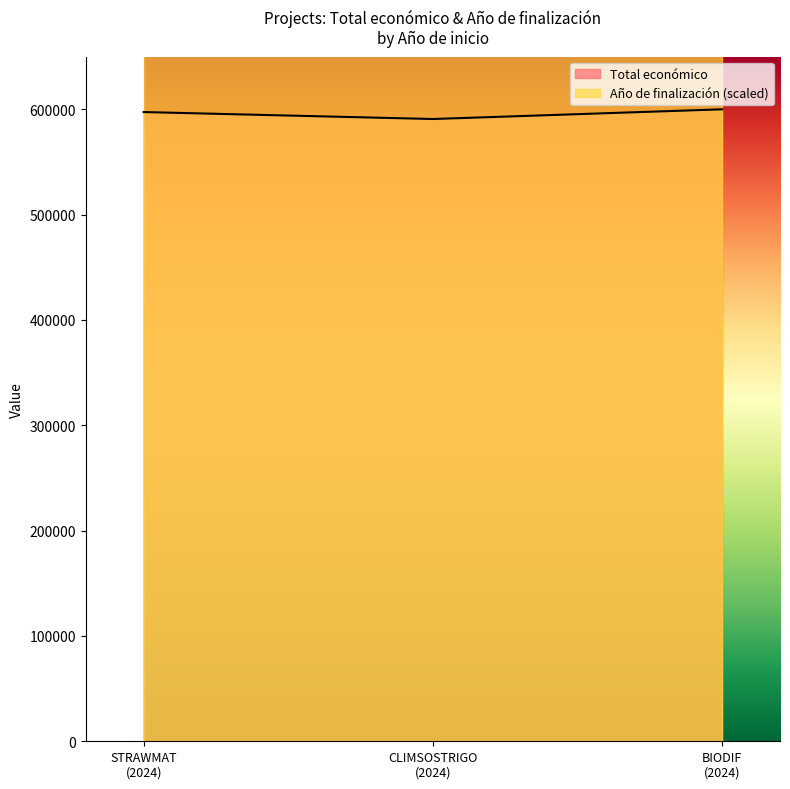

What is the lowest value of the Total económico series?

590712